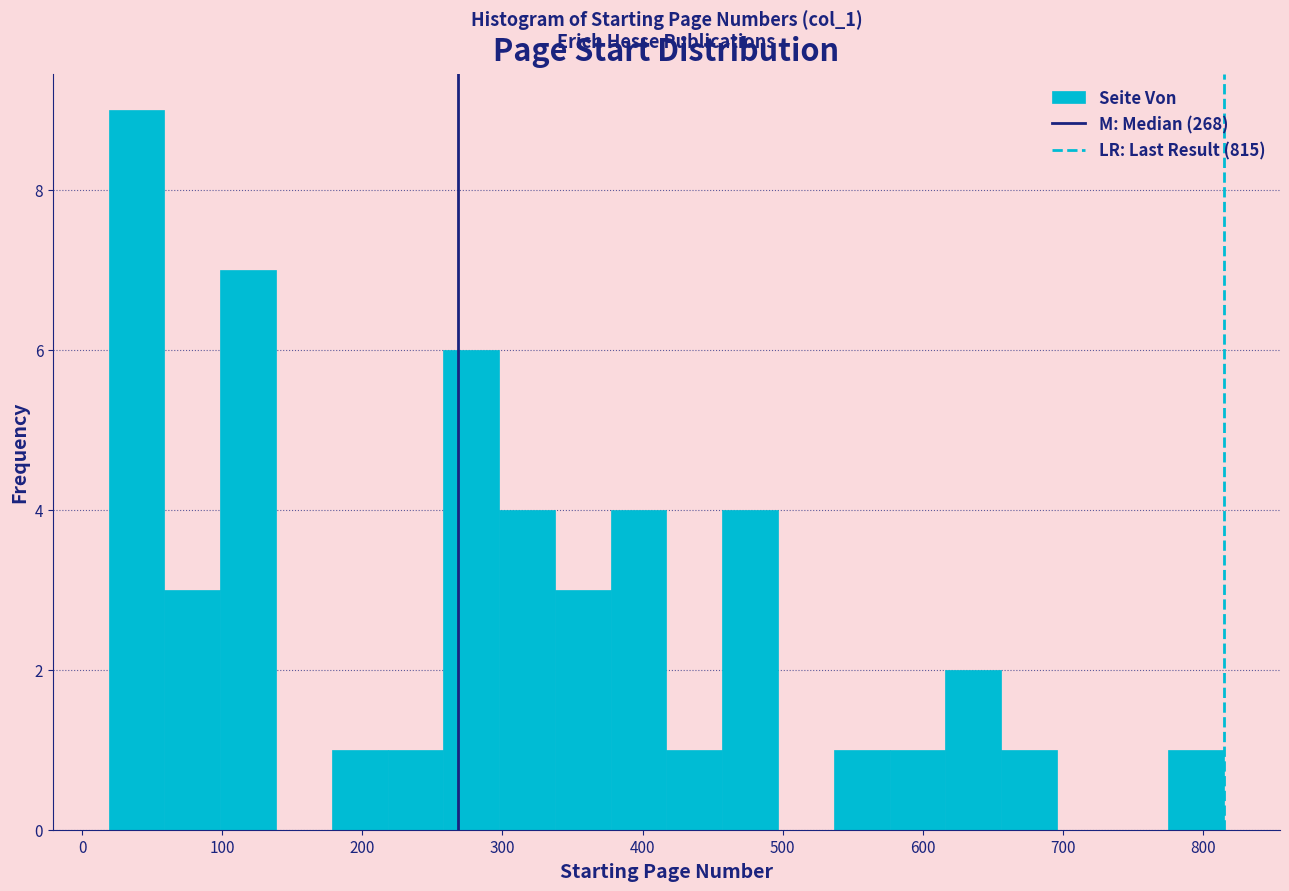

Read against the x-axis, roughly where is the centre of the tallest bar?

40